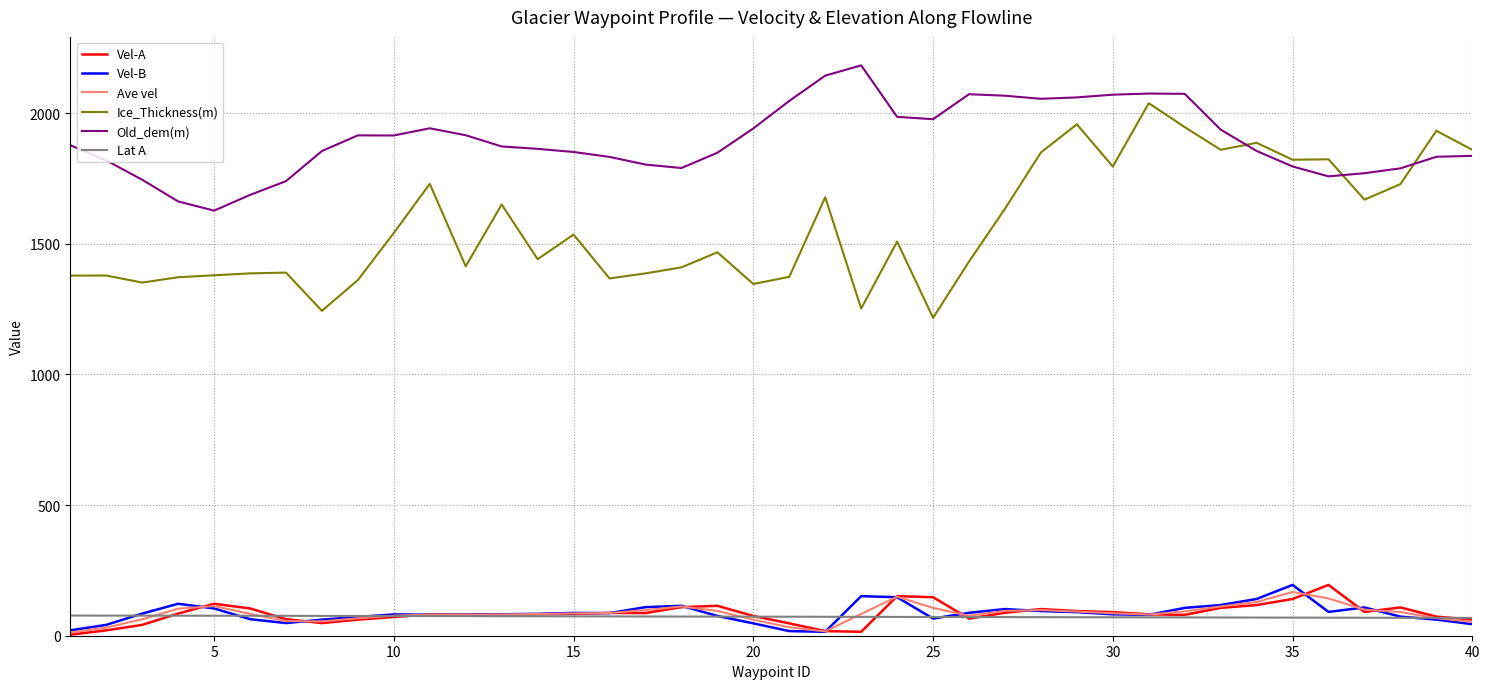

True or false: Ice_Thickness(m) and Vel-B cross at least once.

False